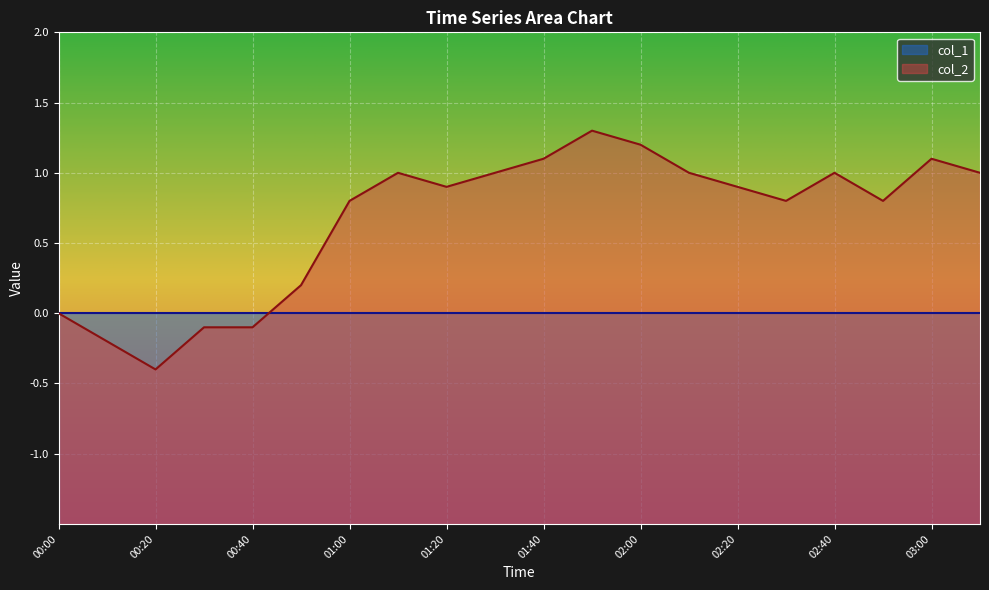

How many interior local peaks (higher than both neighbors) does the data have?

4